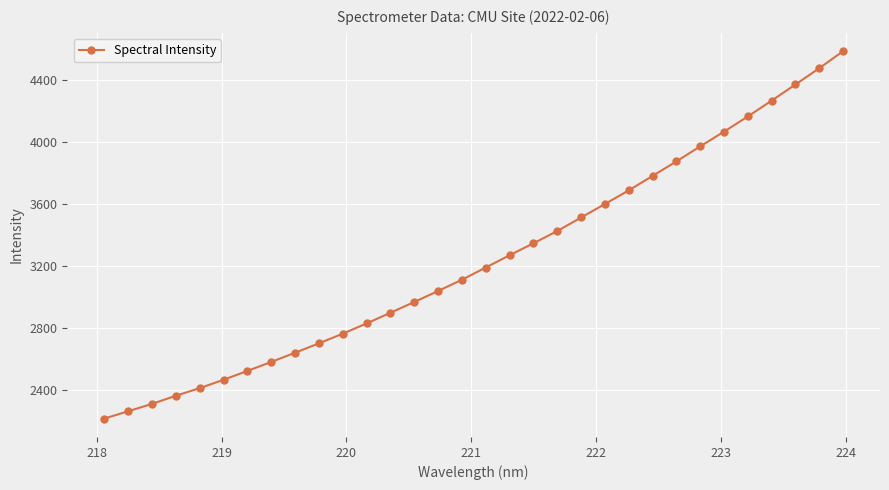

What is the greatest value displayed?

4586.6